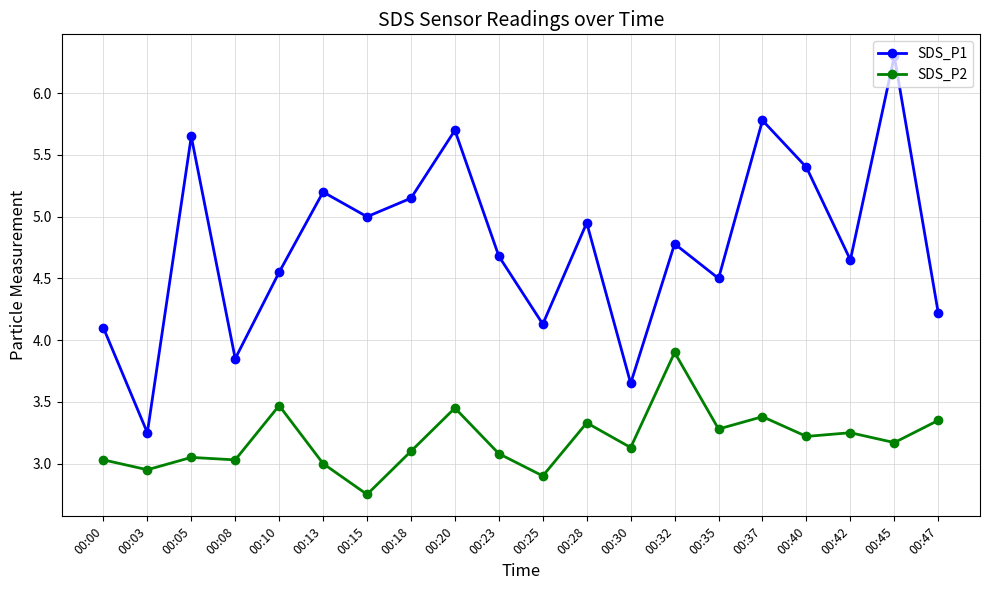

Does the chart display data point markers on the line(s)?

Yes